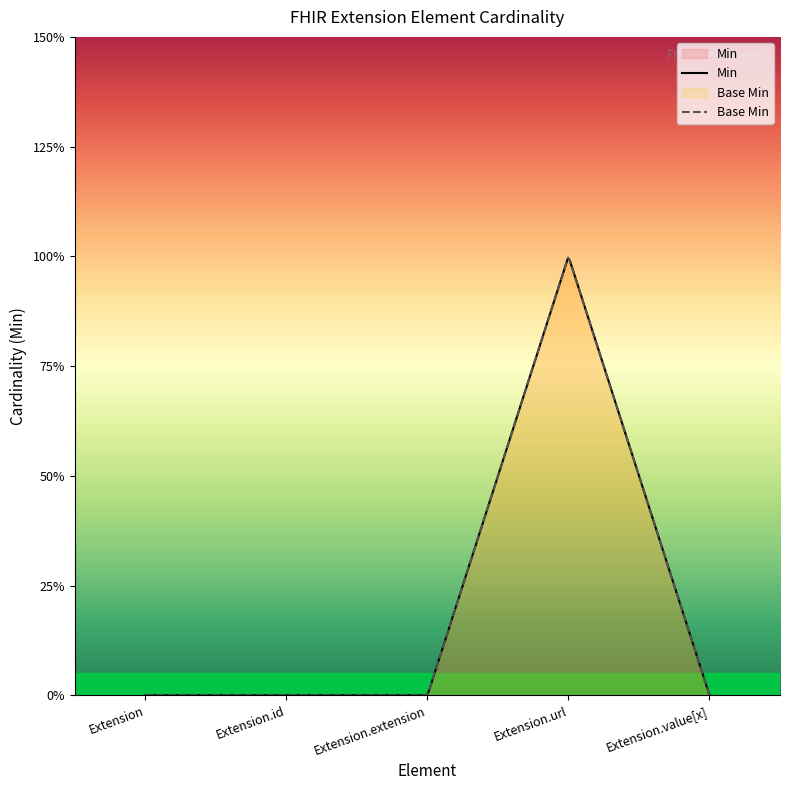

Which series has the largest total across all categories?

Min